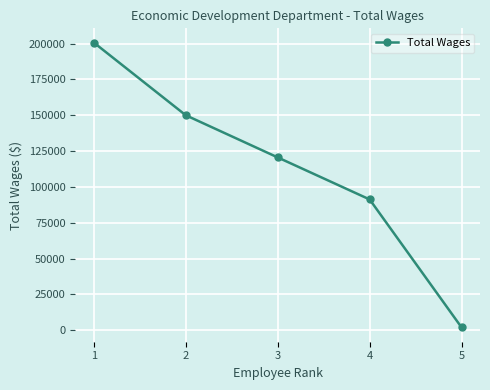

What is the change in value from 2 to 4?

-58718